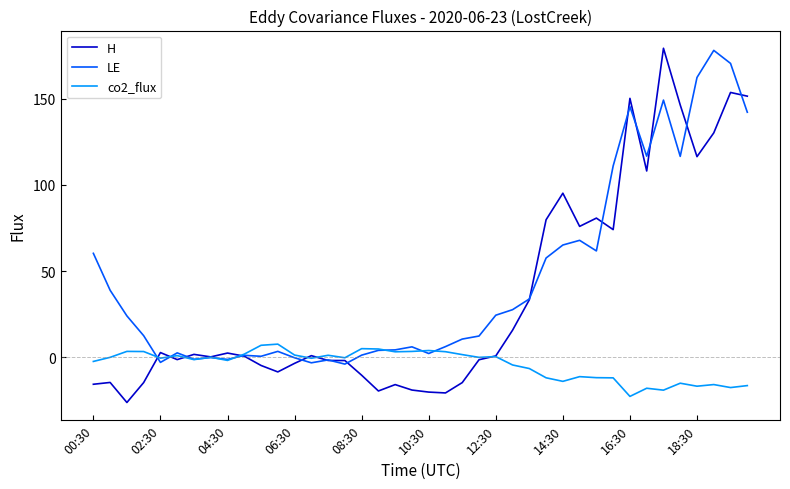

Which series has the largest range (max minus min)?

H